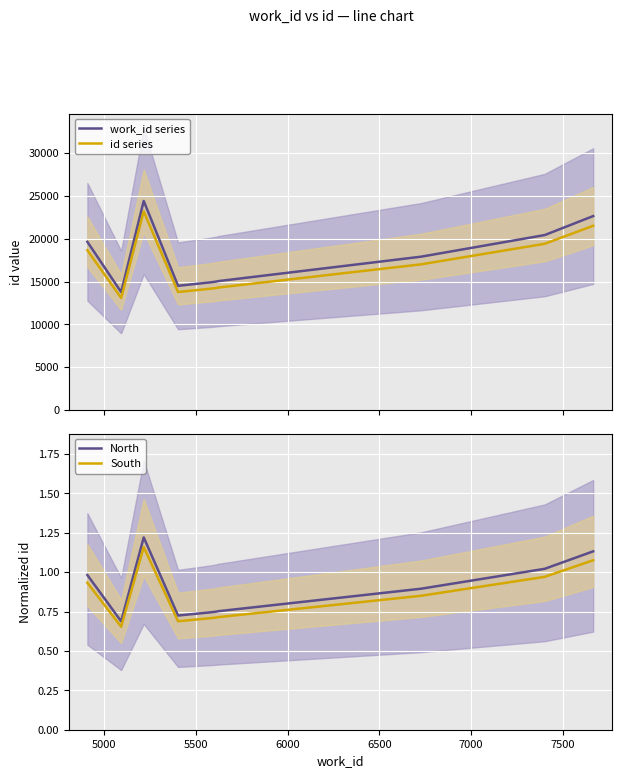

Reading left to right, transcribe all the data shown in this chart.

work_id series: 19634.0	13764.0	24414.0	14497.0	14889.0	14995.0	15036.0	17900.0	20429.0	22646.0
id series: 18652.3	13075.8	23193.3	13772.1	14144.5	14245.2	14284.2	17005.0	19407.5	21513.7
North: 1.0	0.7	1.2	0.7	0.7	0.7	0.8	0.9	1.0	1.1
South: 0.9	0.7	1.2	0.7	0.7	0.7	0.7	0.9	1.0	1.1